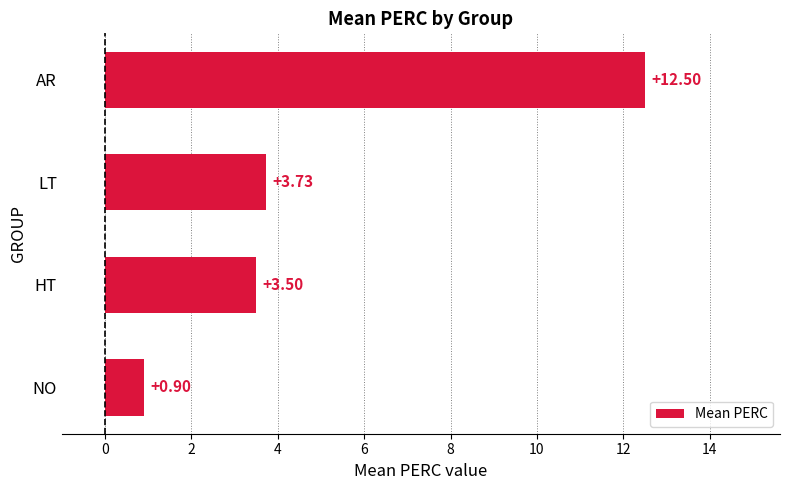

List the labels in order of value, largest first.

AR, LT, HT, NO